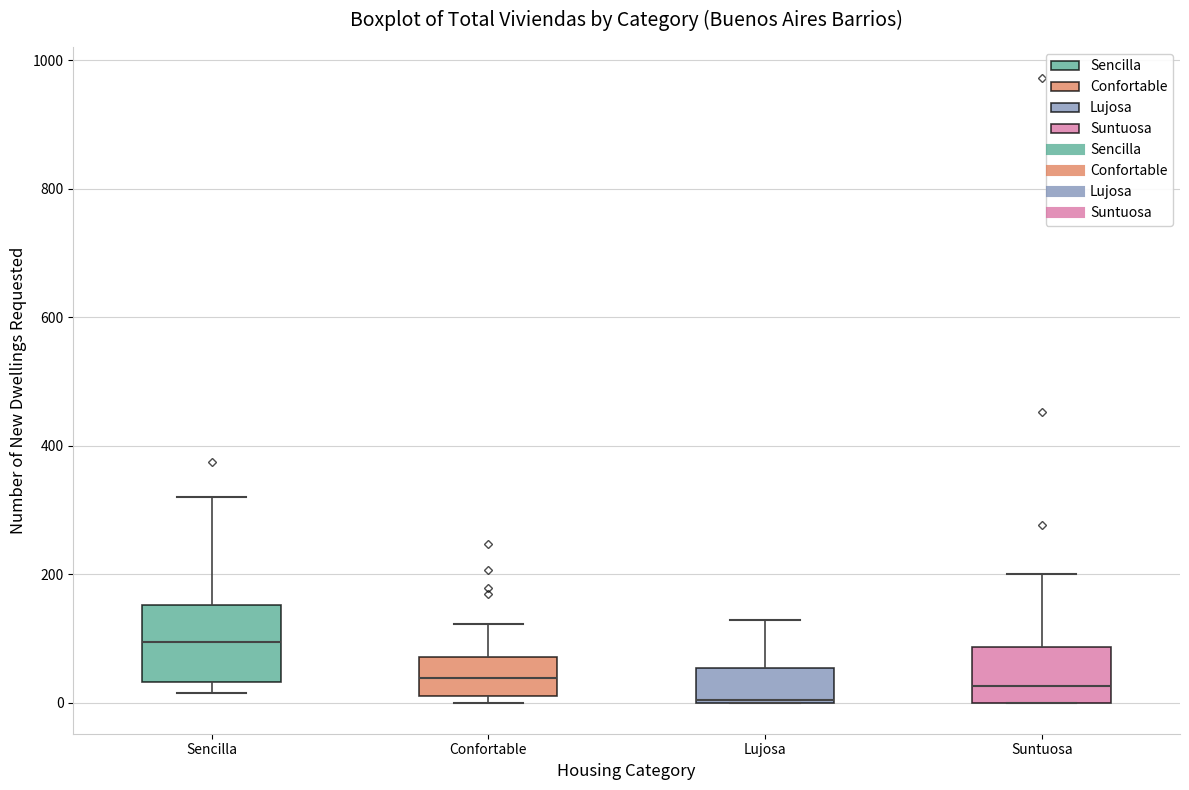

Where is the upper edge of the box for Confortable on the y-axis? The values are not printed on the chart, so give them approximately, as read against the axis.

80